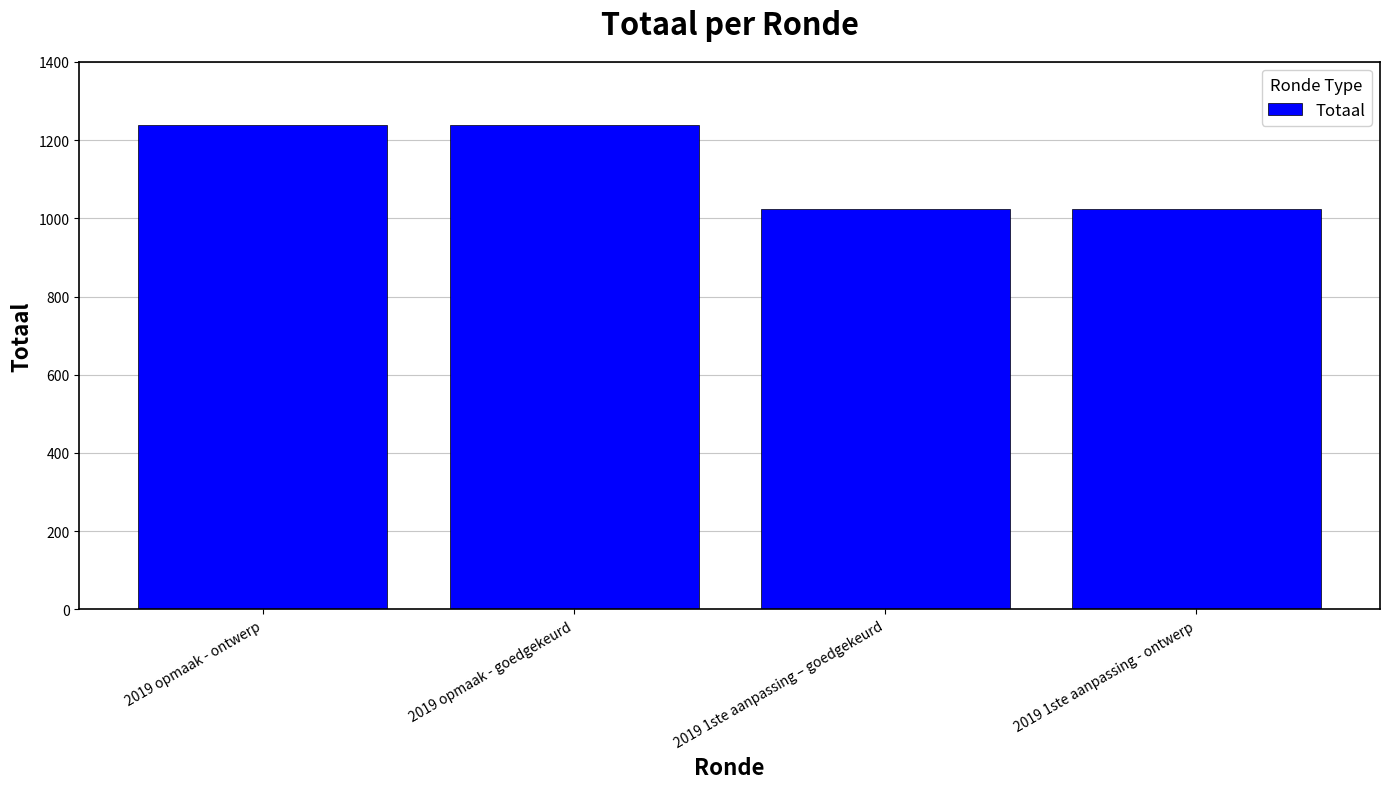

The value at 2019 1ste aanpassing – goedgekeurd is 1024. True or false?

True